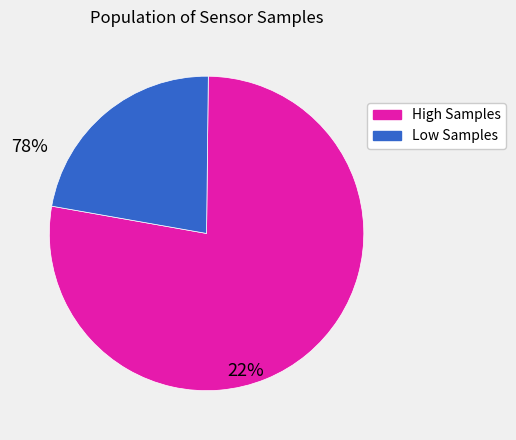

Does any single category account for the majority?

Yes